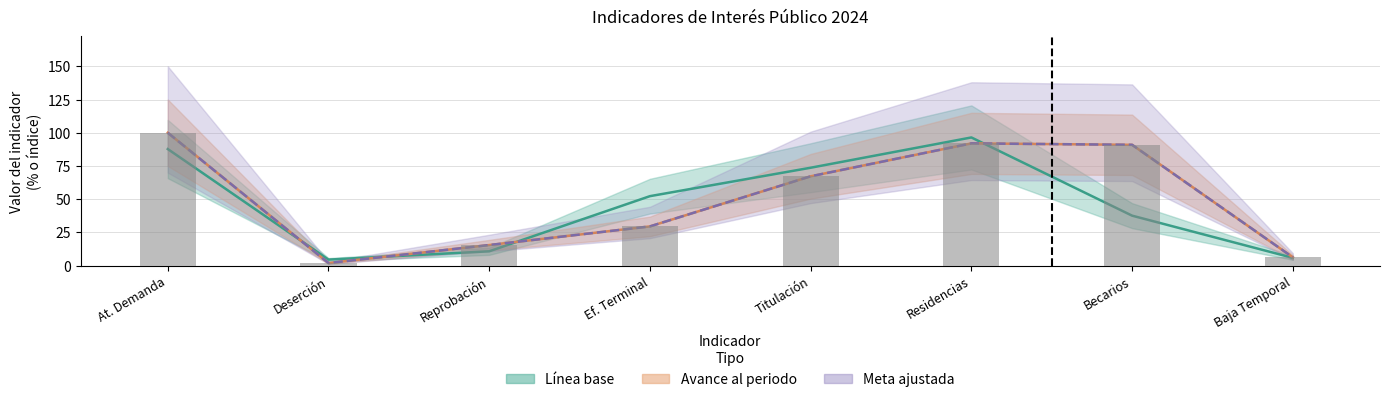

Reading right to left, what are all the values shown in this chart?

Línea base: 5.9	37.6	96.5	73.7	52.3	10.8	4.5	87.8
Avance al periodo: 6.3	90.9	92.0	67.2	29.5	15.5	2.0	100.0
Meta ajustada: 6.3	90.9	92.0	67.2	29.5	15.5	2.0	100.0
Avance observado: 6.3	90.9	92.0	67.2	29.5	15.5	2.0	100.0